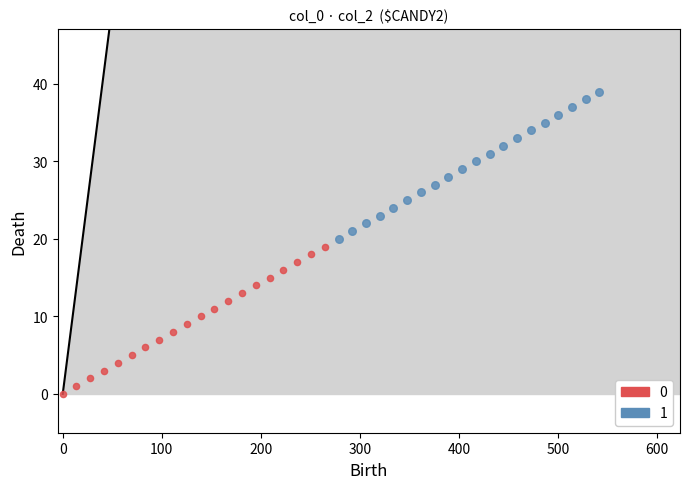

What are all the series names shown in the legend?

0, 1